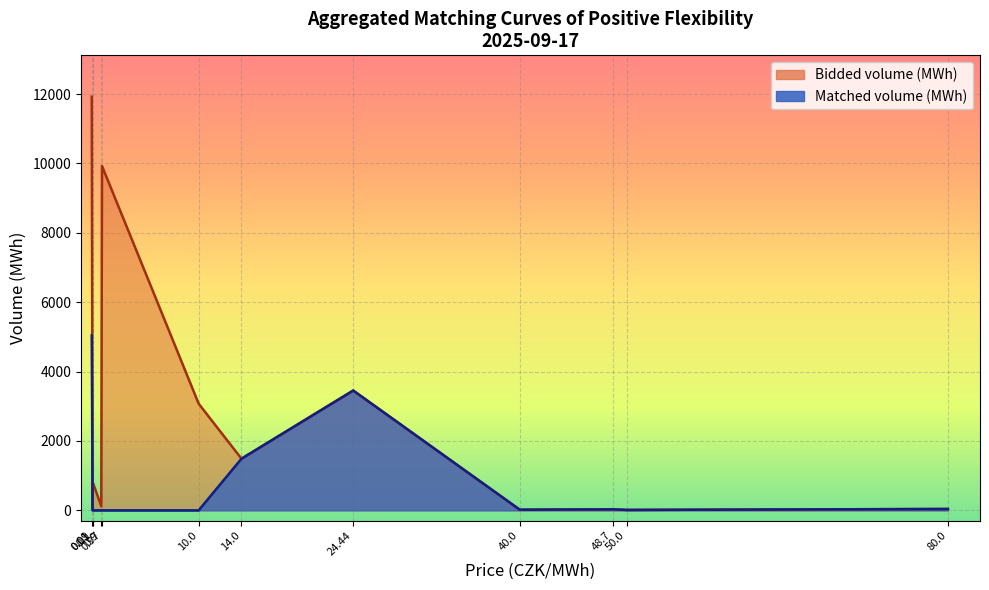

What is the difference between the maximum and minimum values in the Bidded volume (MWh) series?

11913.1